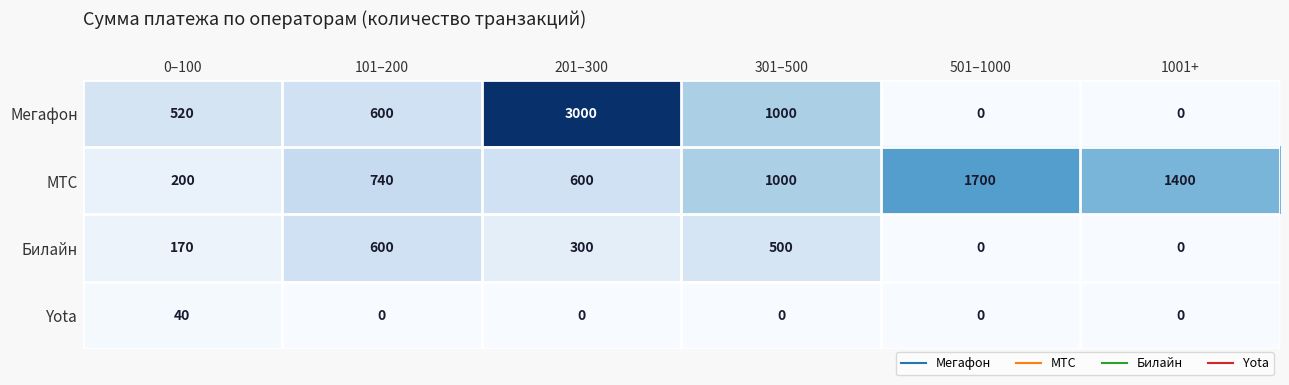

Which label corresponds to the largest value in the chart?

201–300